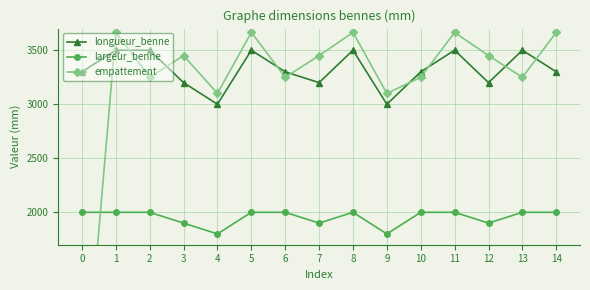

Is this an area chart (filled region under the line)?

No